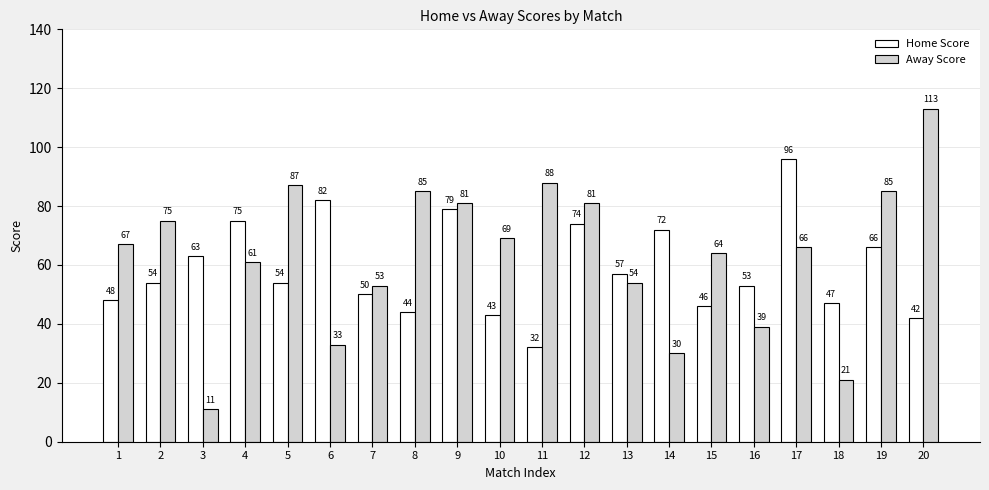

How many bars are there in each group?

2